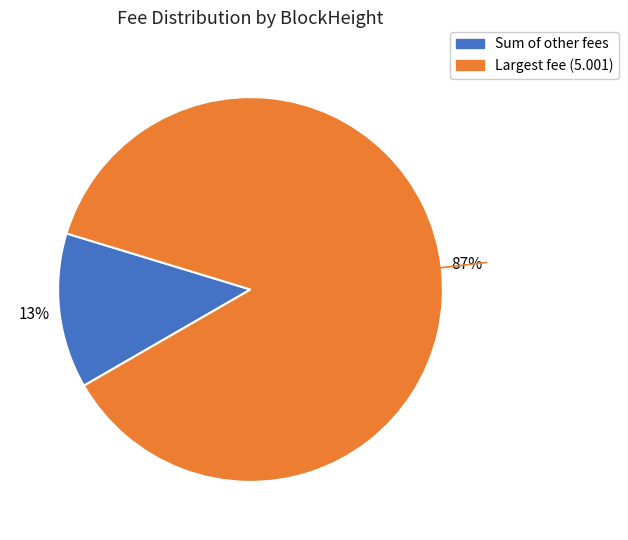

To the nearest percent, what is the difference between the largest and smallest slice percentages?

74%